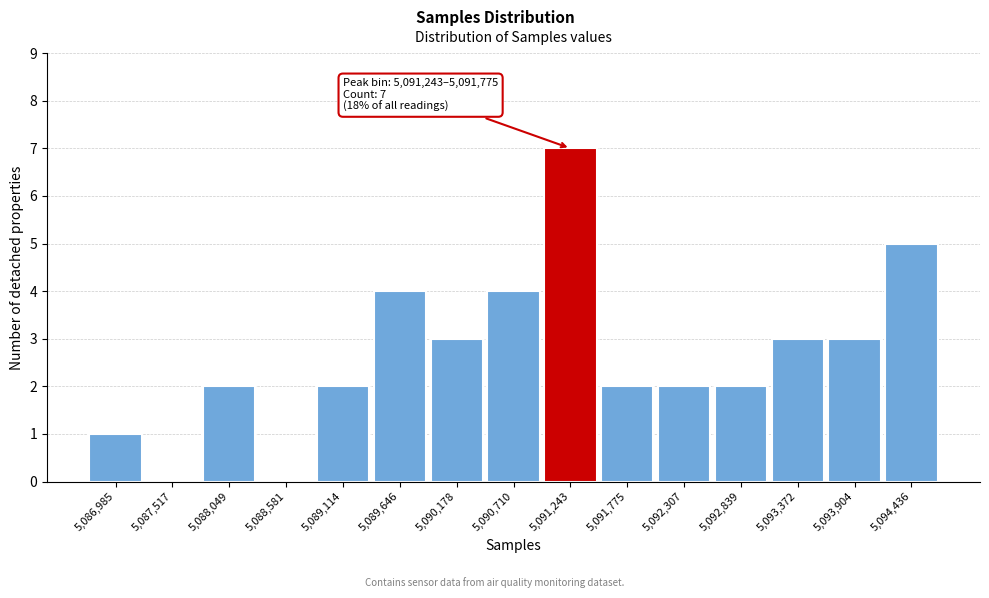

Reading right to left, what are all the values shown in this chart?

5,094,436=5	5,093,904=3	5,093,372=3	5,092,839=2	5,092,307=2	5,091,775=2	5,091,243=7	5,090,710=4	5,090,178=3	5,089,646=4	5,089,114=2	5,088,581=0	5,088,049=2	5,087,517=0	5,086,985=1